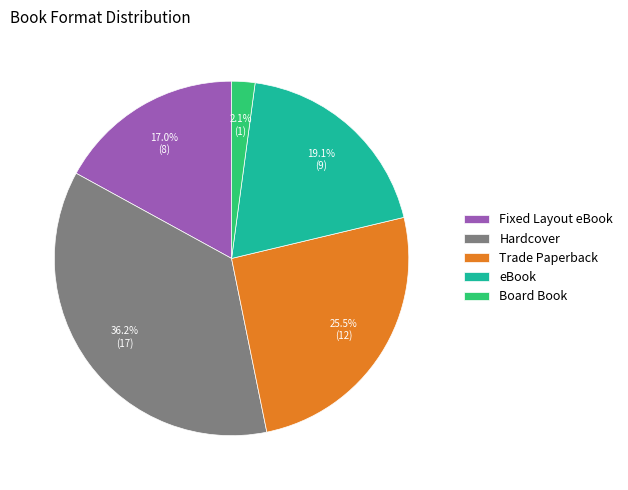

Which has a higher value, Board Book or Hardcover?

Hardcover